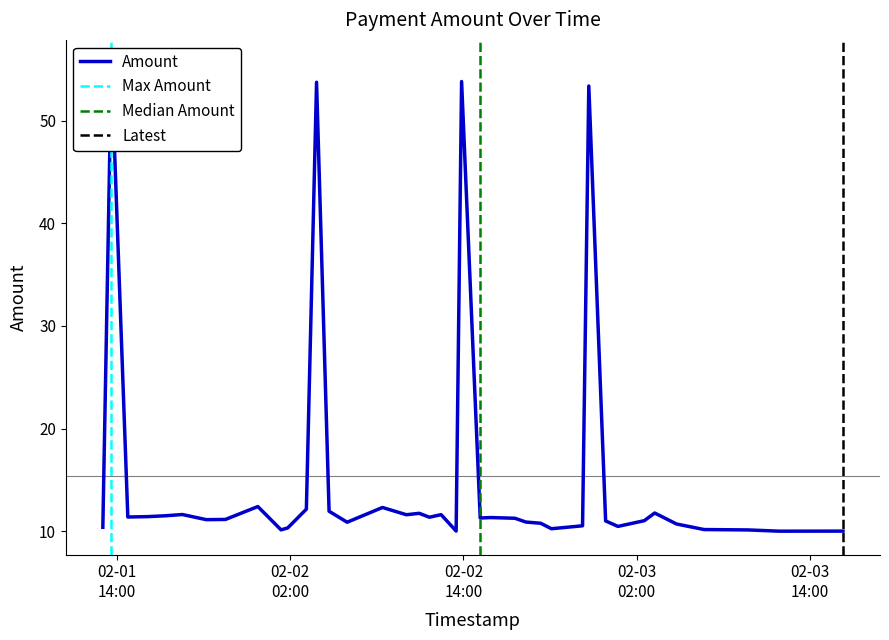

The value at 2023-02-02 15:52:55 is 19.1. True or false?

False